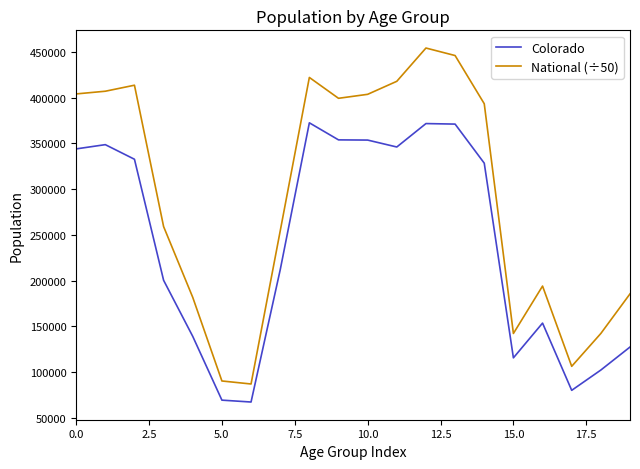

Which series has the largest total across all categories?

National (÷50)